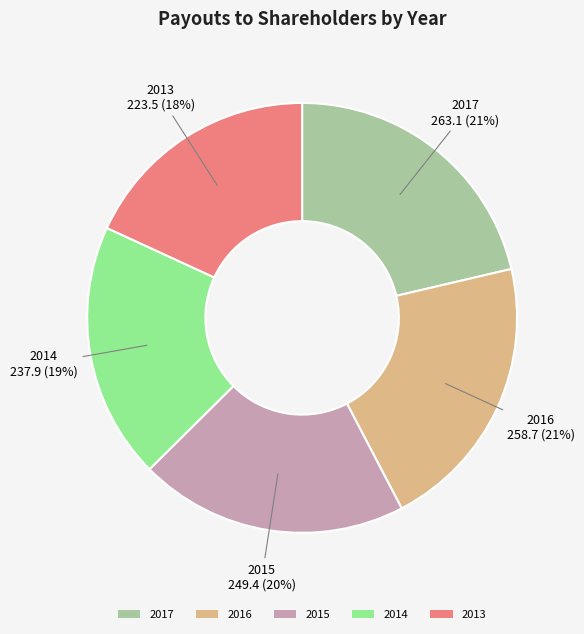

What percentage is the 2016 slice, to the nearest percent?

21%